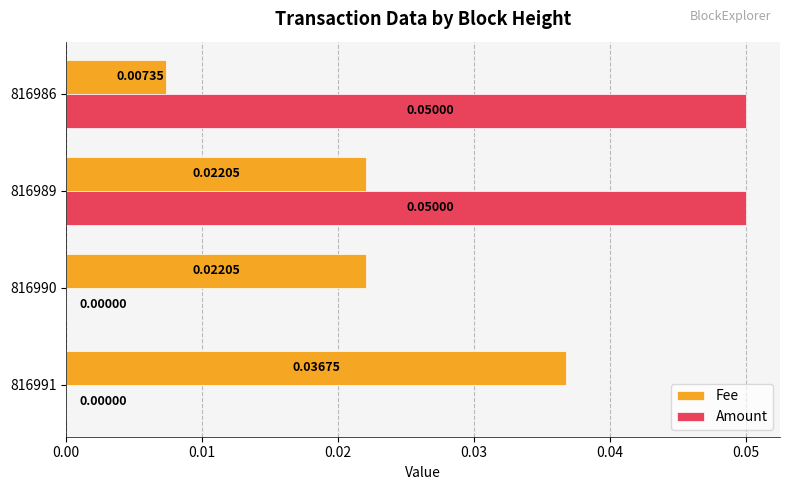

Between 816991 and 816986, which series saw the biggest shift?

Amount